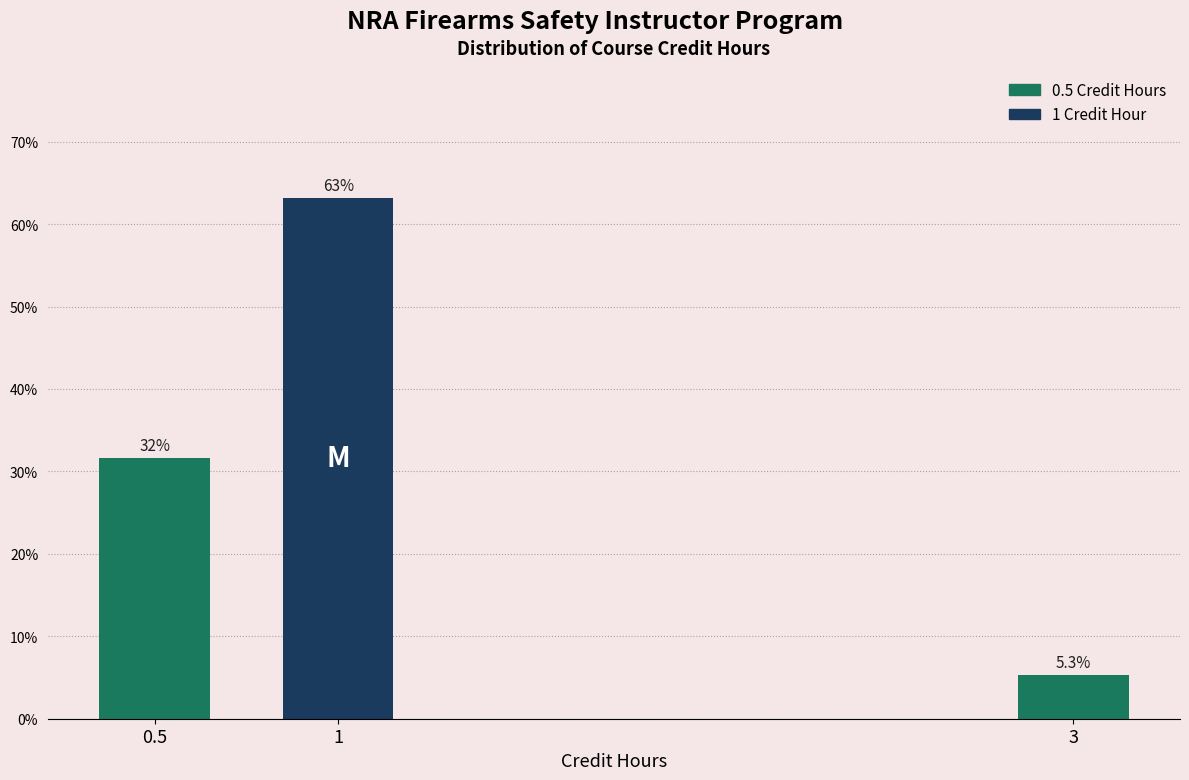

Does the chart contain any negative values?

No